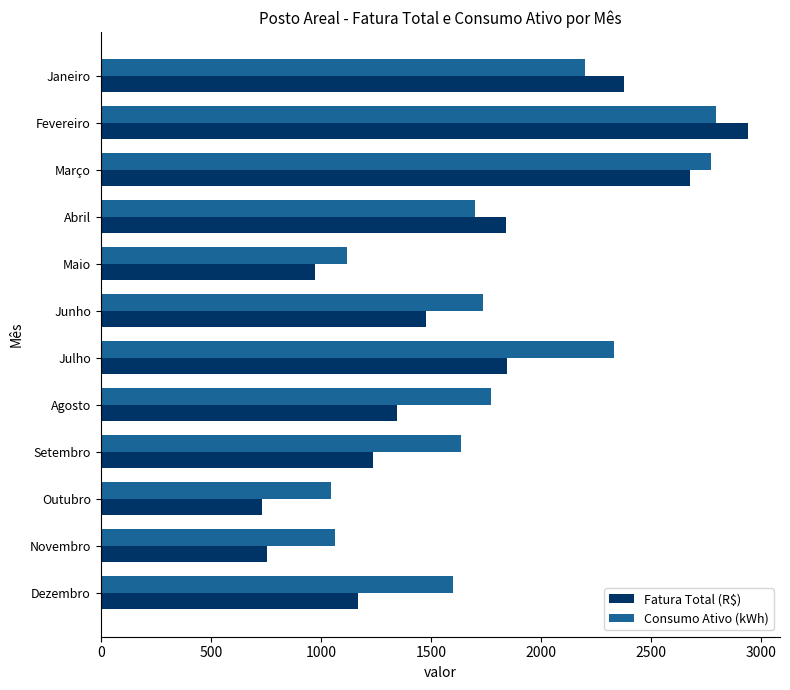

Rank the series by their average value, from lowest to highest.

Fatura Total (R$), Consumo Ativo (kWh)